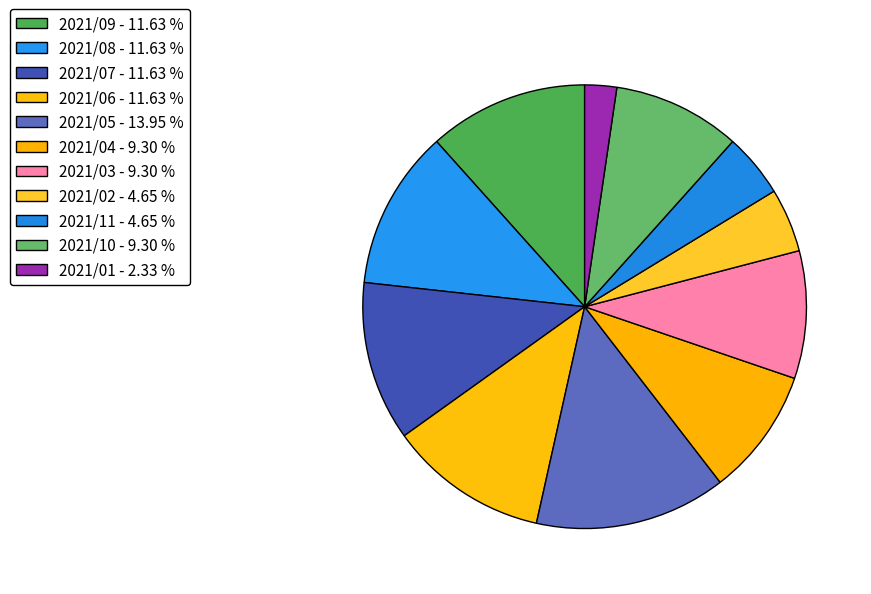

Which slice is the largest?

2021/05